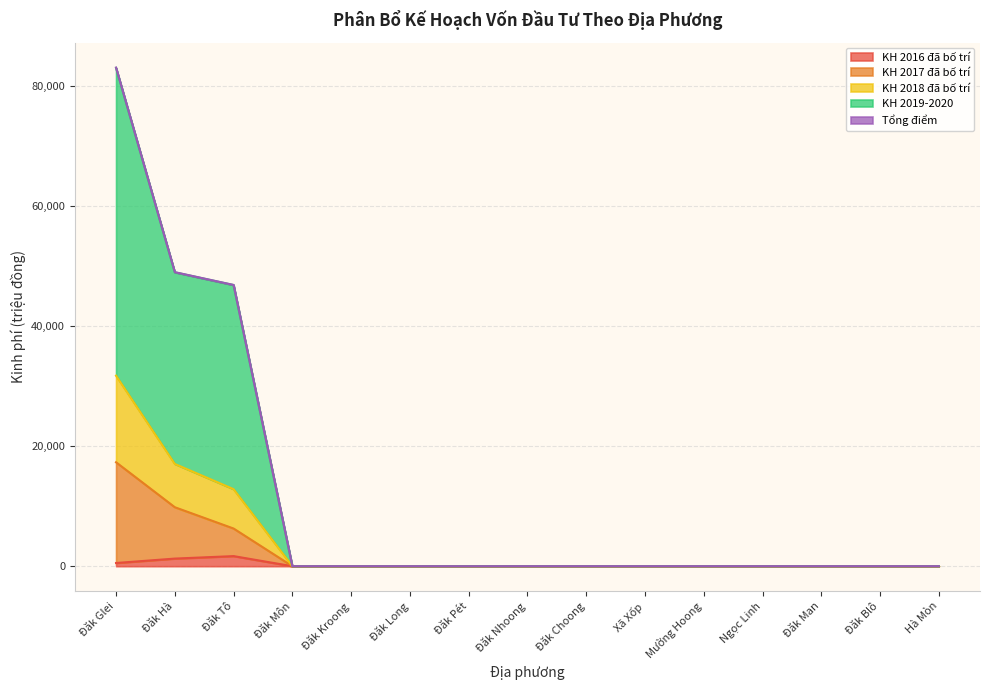

True or false: KH 2016 đã bố trí and KH 2018 đã bố trí intersect in this chart.

False